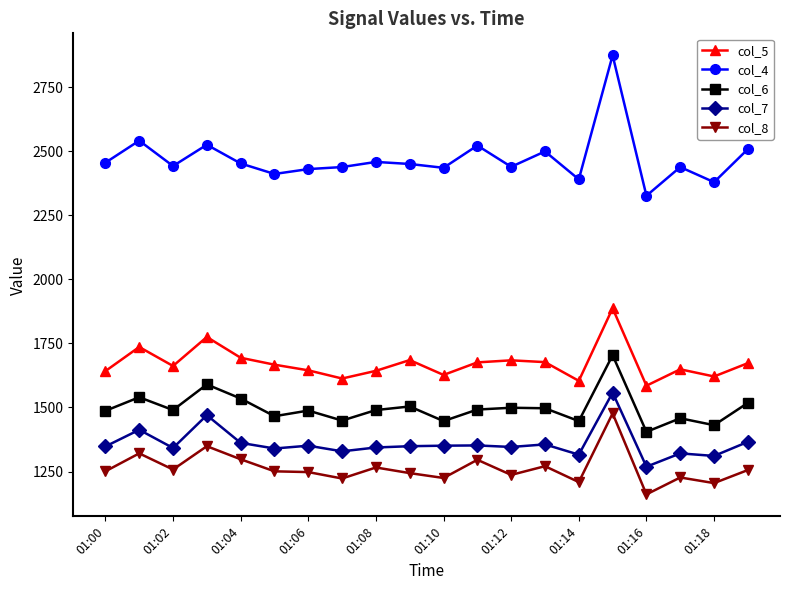

What is the minimum value for col_5?

1585